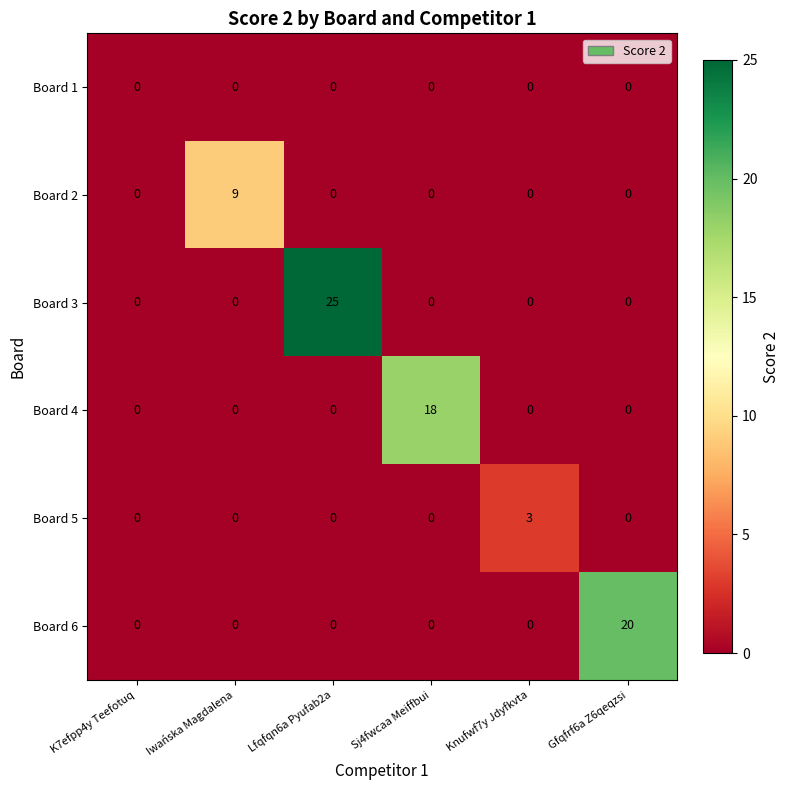

What is the difference between the highest and lowest values at Knufwf7y Jdyfkvta?

3